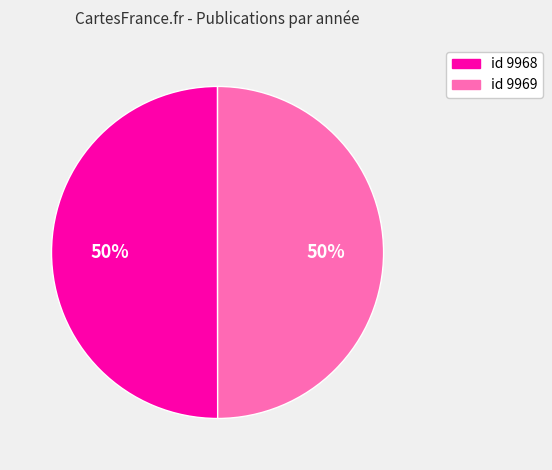

To the nearest percent, what is the average slice percentage?

50%